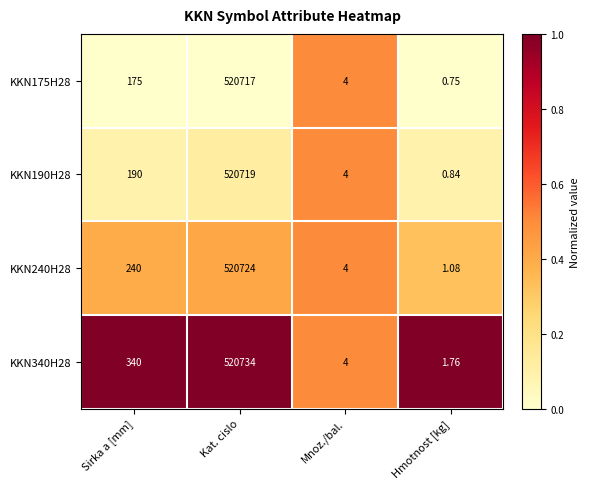

List the labels in order of KKN240H28 value, smallest first.

Hmotnost [kg], Mnoz./bal., Sirka a [mm], Kat. cislo